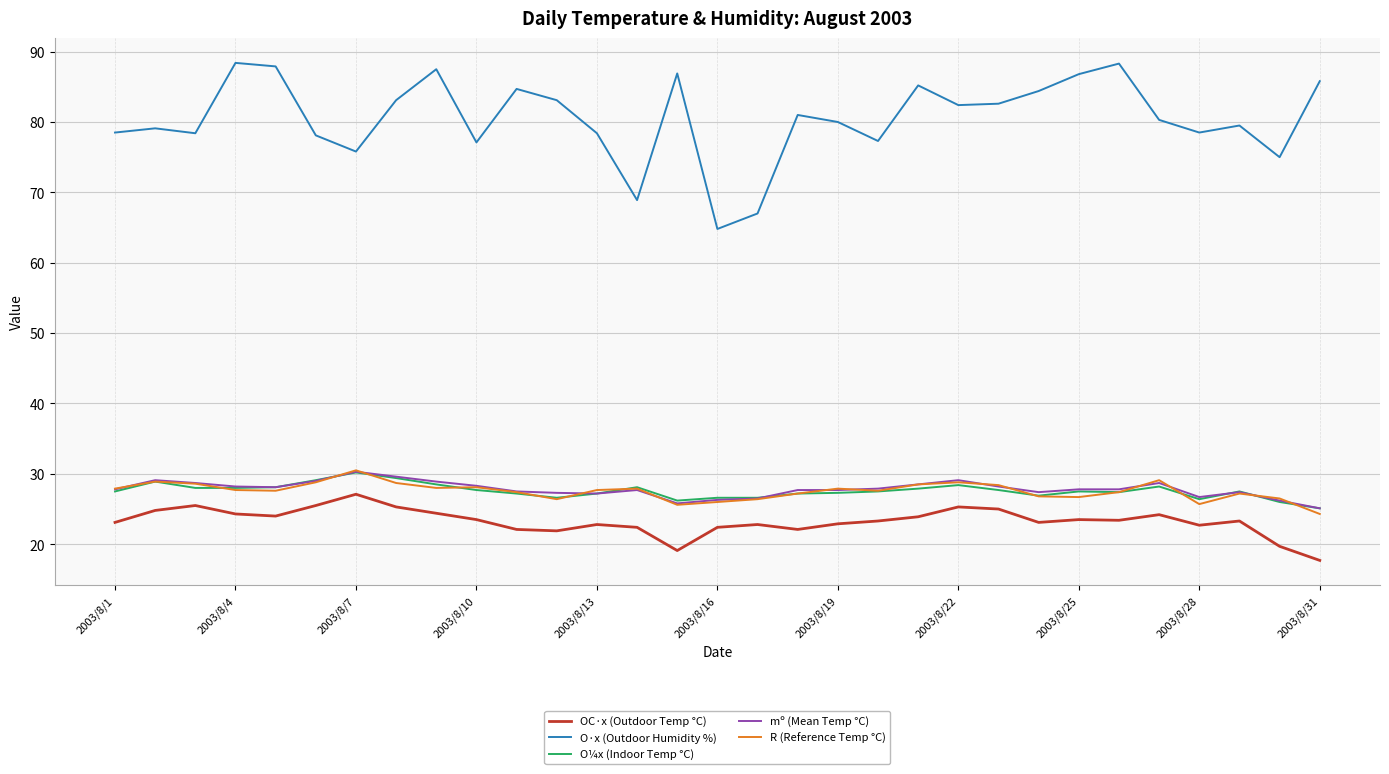

Which series has the largest total across all categories?

O·x (Outdoor Humidity %)